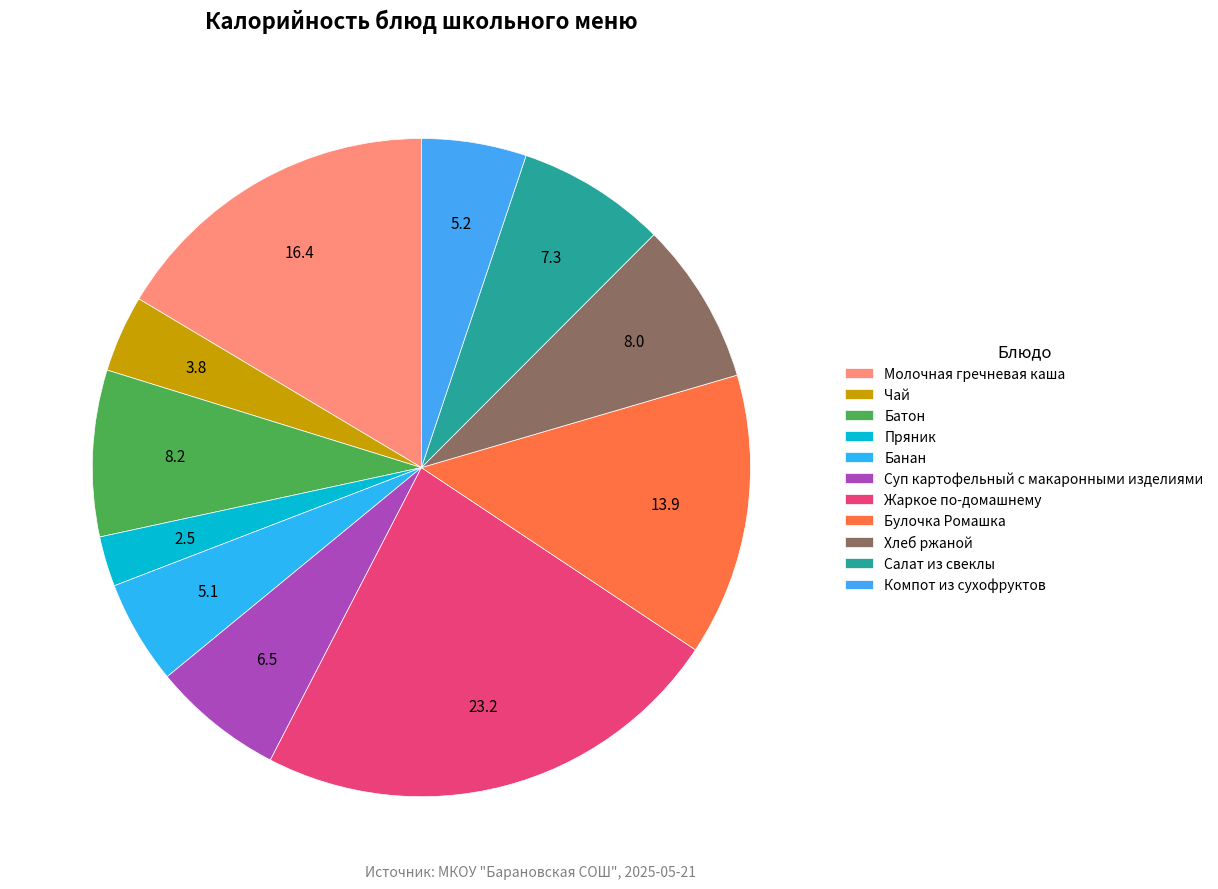

Is there any slice that represents more than half of the pie?

No